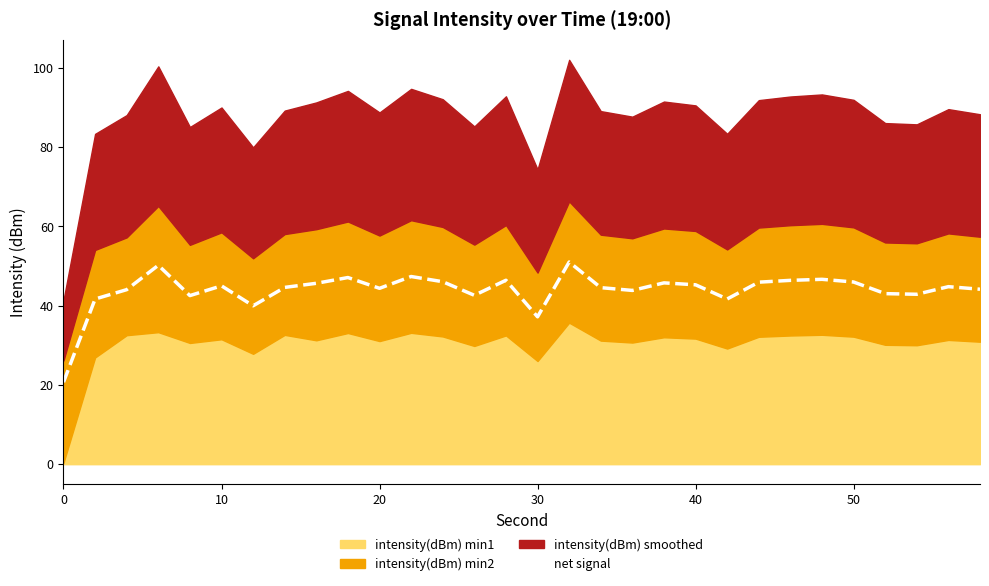

How many lines are shown in the chart?

1